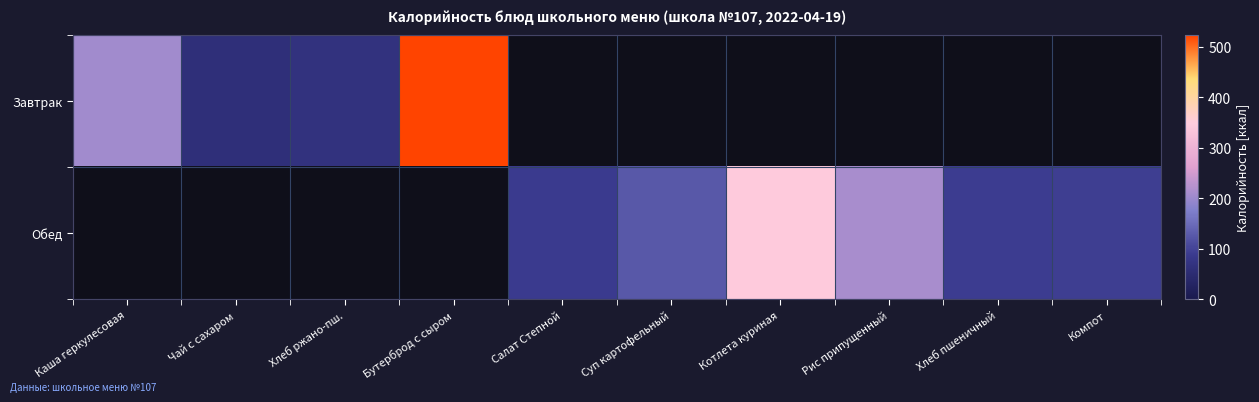

What is the sum of the Обед values at Рис припущенный and Салат Степной?

302.0